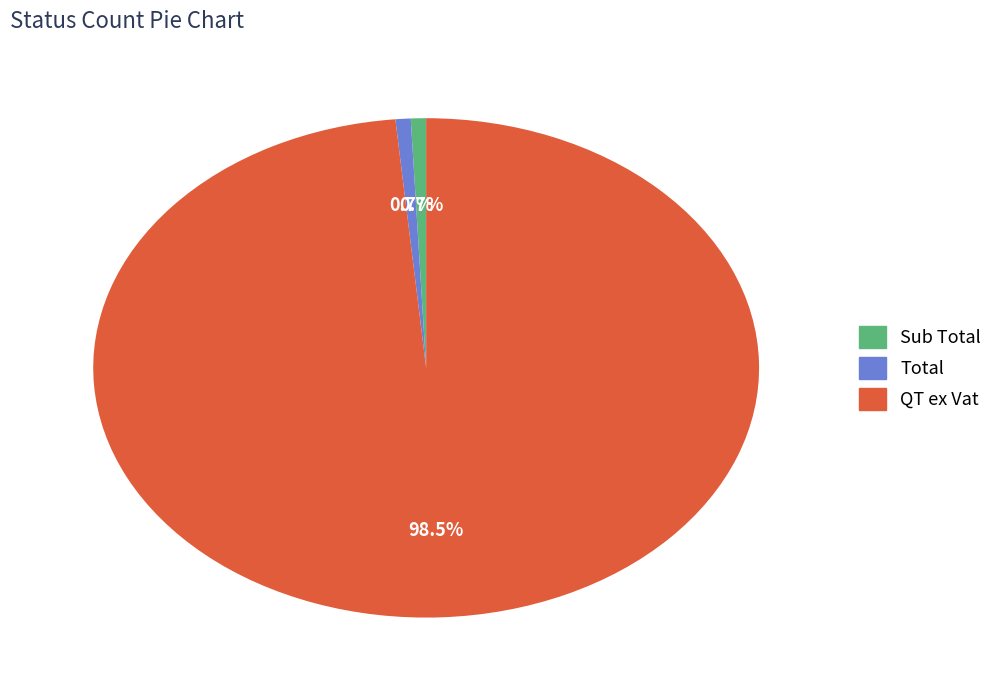

Is QT ex Vat the majority of the pie?

Yes